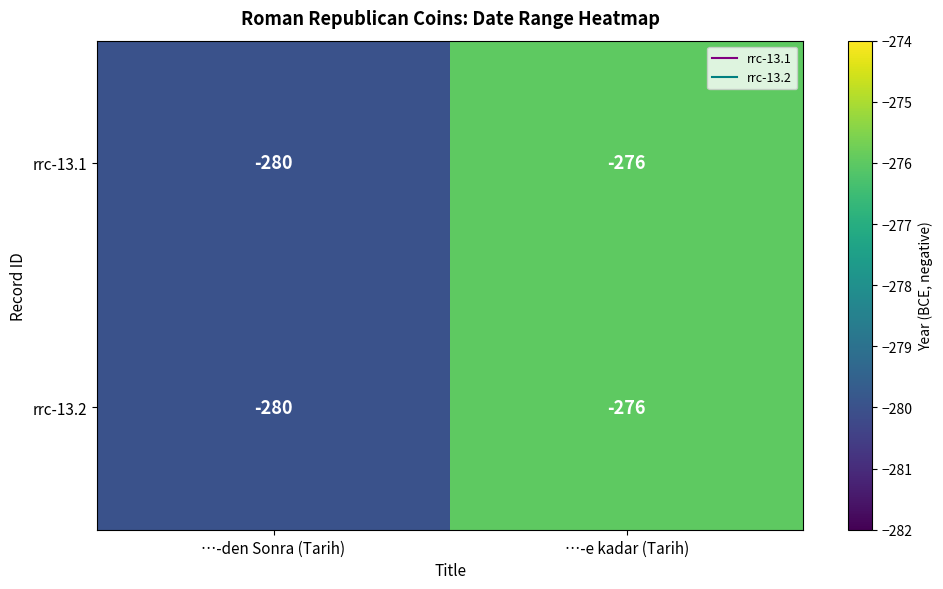

Which category has the lowest value in the rrc-13.1 series?

…-den Sonra (Tarih)